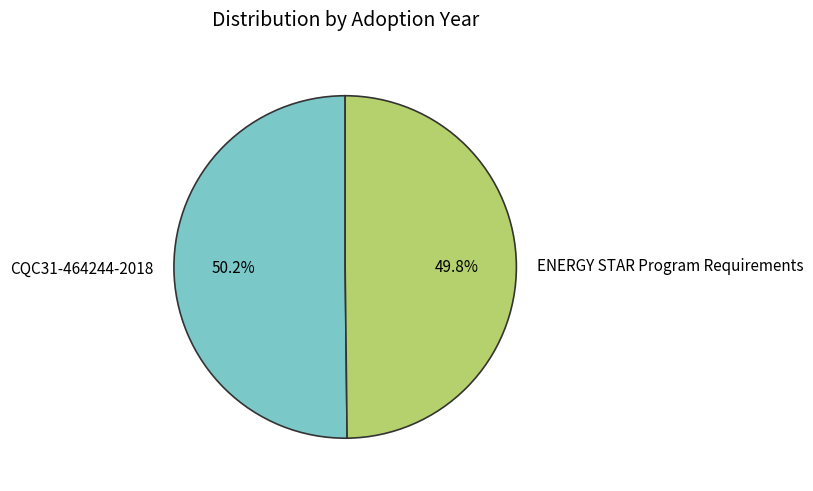

Is there any slice that represents more than half of the pie?

Yes